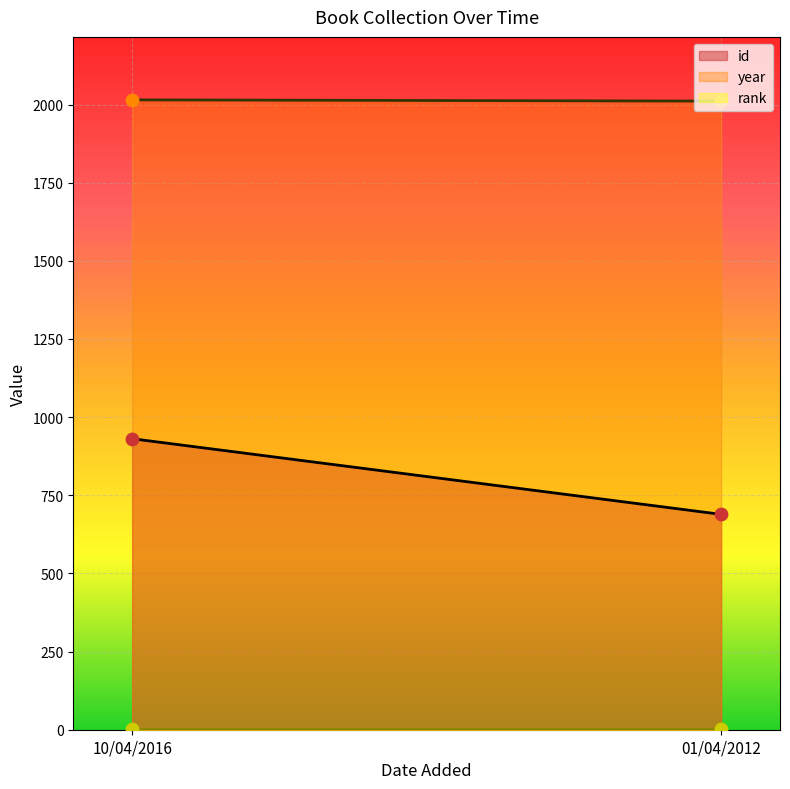

Which series has the largest Y range (max minus min)?

id